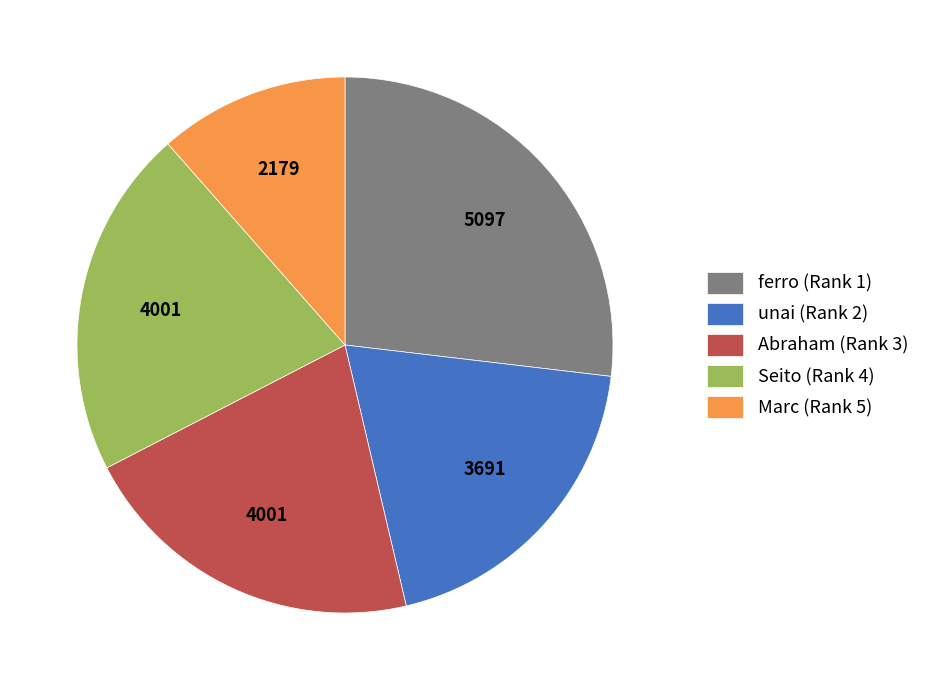

Do Marc (Rank 5) and ferro (Rank 1) together represent more than half of the pie?

No